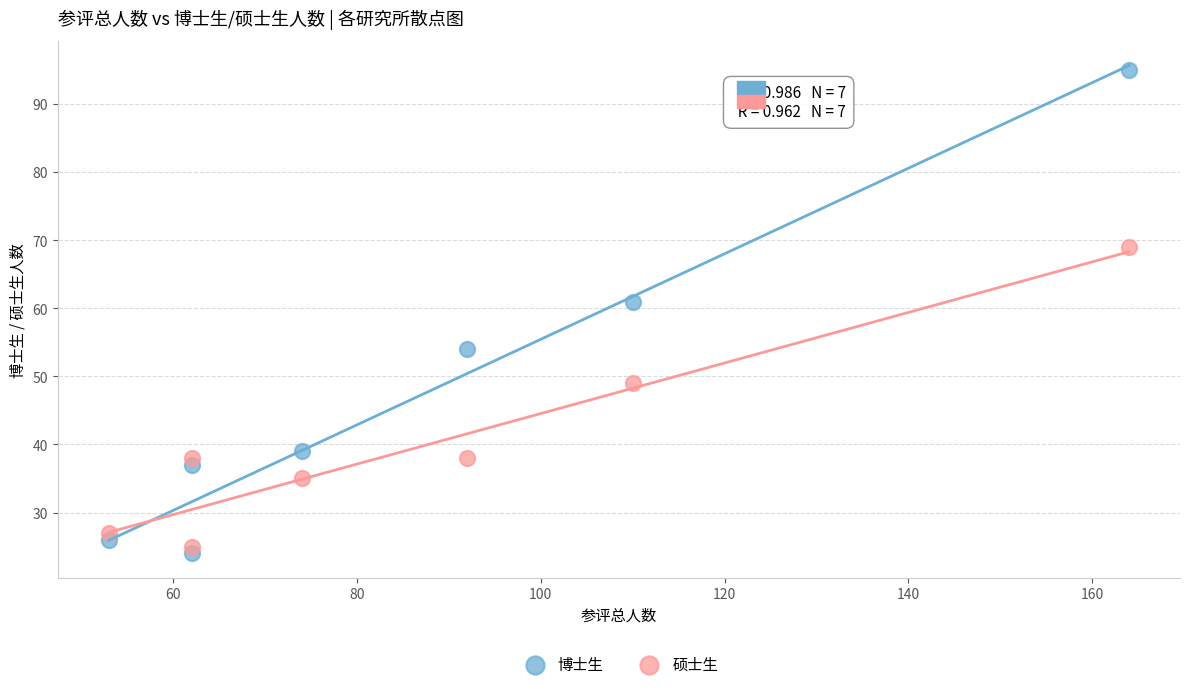

Across all data points, what is the range of Y values (max minus min)?

71